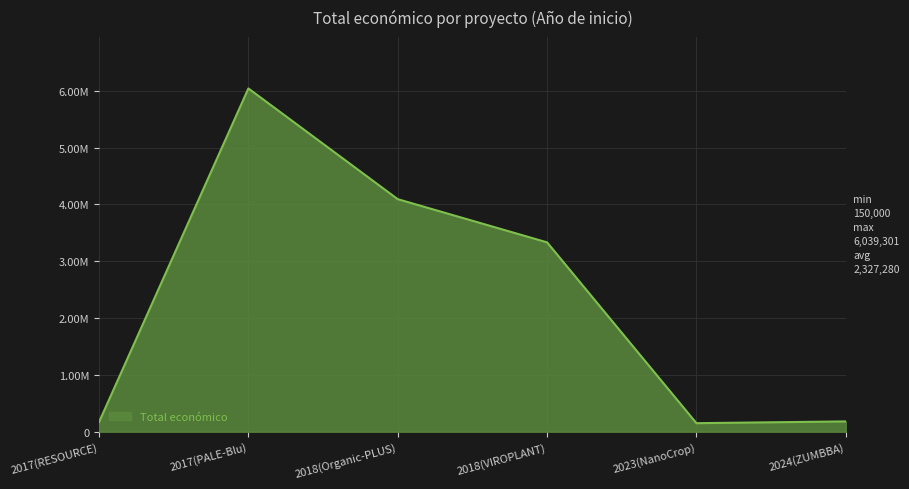

What is the sum of all values?

13963680